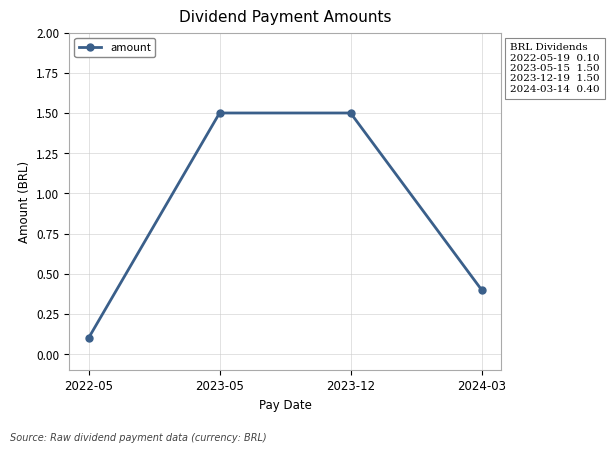

What is the average value?

0.9